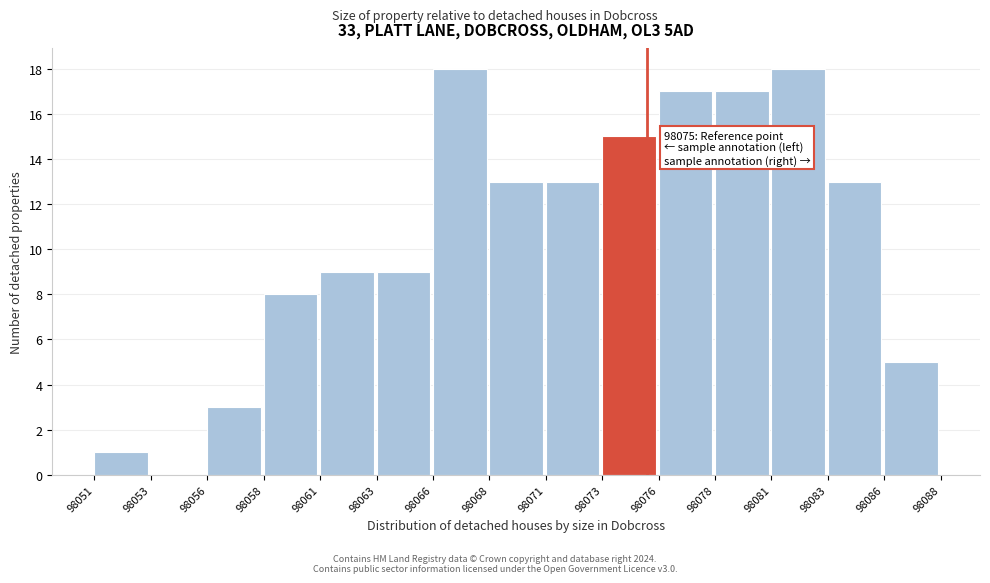

Reading left to right, extract all data points from this chart.

98051=1	98053=0	98056=3	98058=8	98061=9	98063=9	98066=18	98068=13	98071=13	98073=15	98076=17	98078=17	98081=18	98083=13	98086=5